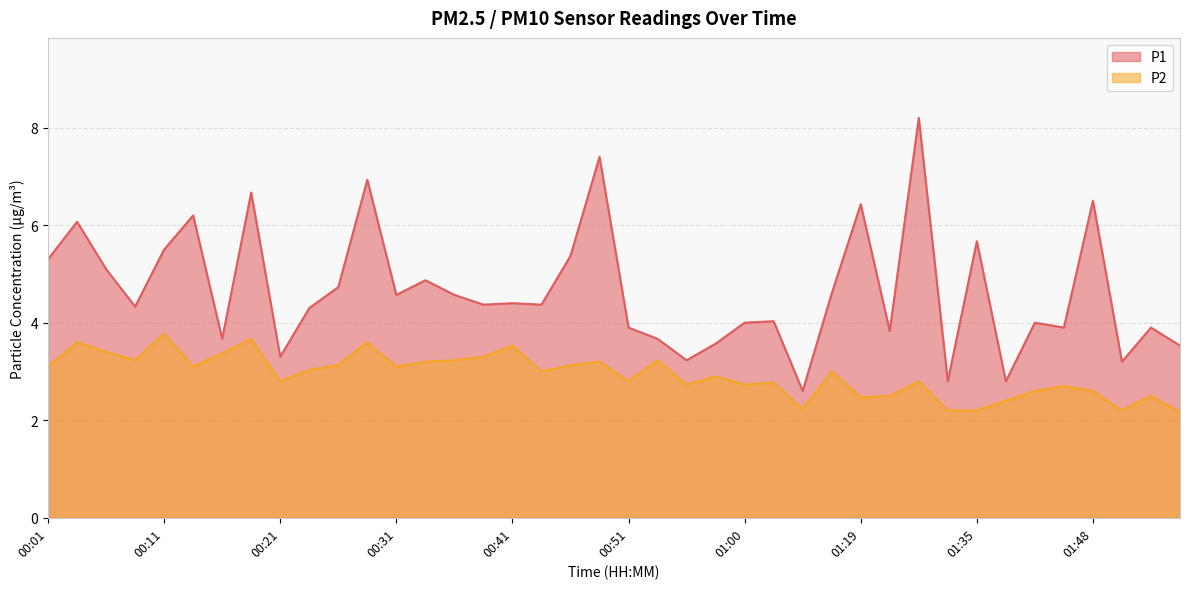

Reading left to right, transcribe all the data shown in this chart.

P1: 00:01=5.3	00:04=6.1	00:06=5.1	00:08=4.3	00:11=5.5	00:13=6.2	00:16=3.7	00:18=6.7	00:21=3.3	00:24=4.3	00:26=4.7	00:28=6.9	00:31=4.6	00:33=4.9	00:36=4.6	00:38=4.4	00:41=4.4	00:43=4.4	00:46=5.4	00:48=7.4	00:51=3.9	00:53=3.7	00:56=3.2	00:58=3.6	01:00=4.0	01:03=4.0	01:11=2.6	01:14=4.6	01:19=6.4	01:23=3.8	01:27=8.2	01:30=2.8	01:35=5.7	01:40=2.8	01:43=4.0	01:46=3.9	01:48=6.5	01:51=3.2	01:54=3.9	01:56=3.5
P2: 00:01=3.1	00:04=3.6	00:06=3.4	00:08=3.2	00:11=3.8	00:13=3.1	00:16=3.4	00:18=3.7	00:21=2.8	00:24=3.0	00:26=3.1	00:28=3.6	00:31=3.1	00:33=3.2	00:36=3.2	00:38=3.3	00:41=3.5	00:43=3.0	00:46=3.1	00:48=3.2	00:51=2.8	00:53=3.2	00:56=2.7	00:58=2.9	01:00=2.7	01:03=2.8	01:11=2.2	01:14=3.0	01:19=2.5	01:23=2.5	01:27=2.8	01:30=2.2	01:35=2.2	01:40=2.4	01:43=2.6	01:46=2.7	01:48=2.6	01:51=2.2	01:54=2.5	01:56=2.2